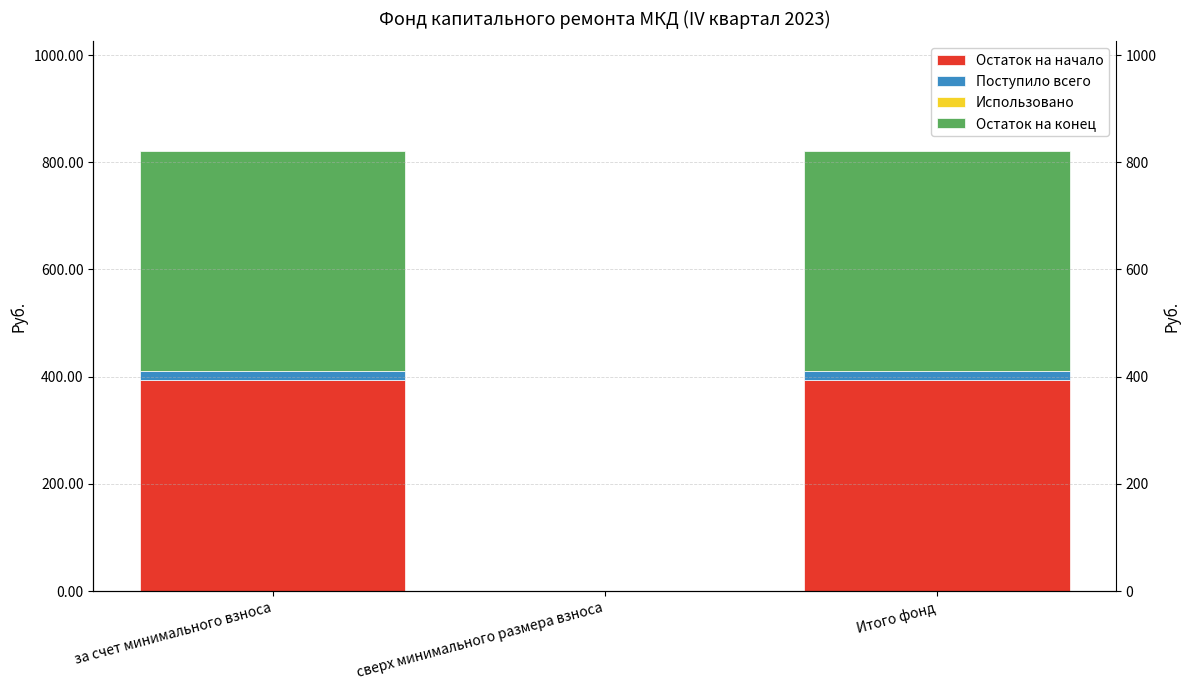

What is the difference between the highest and lowest values at за счет минимального взноса?

410.2